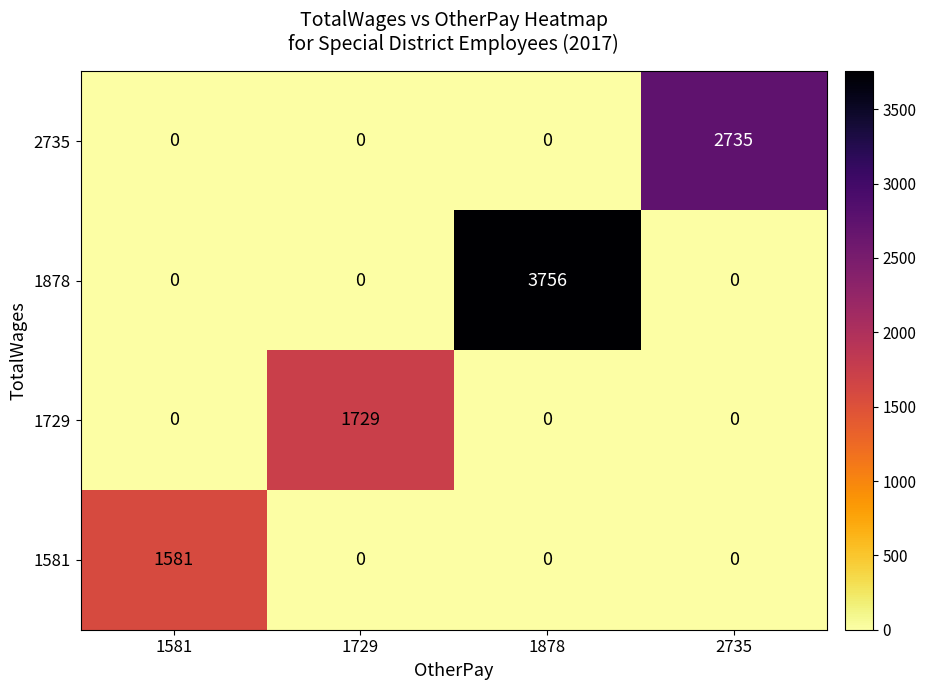

The 1581 series shows -816 at 1878. True or false?

False